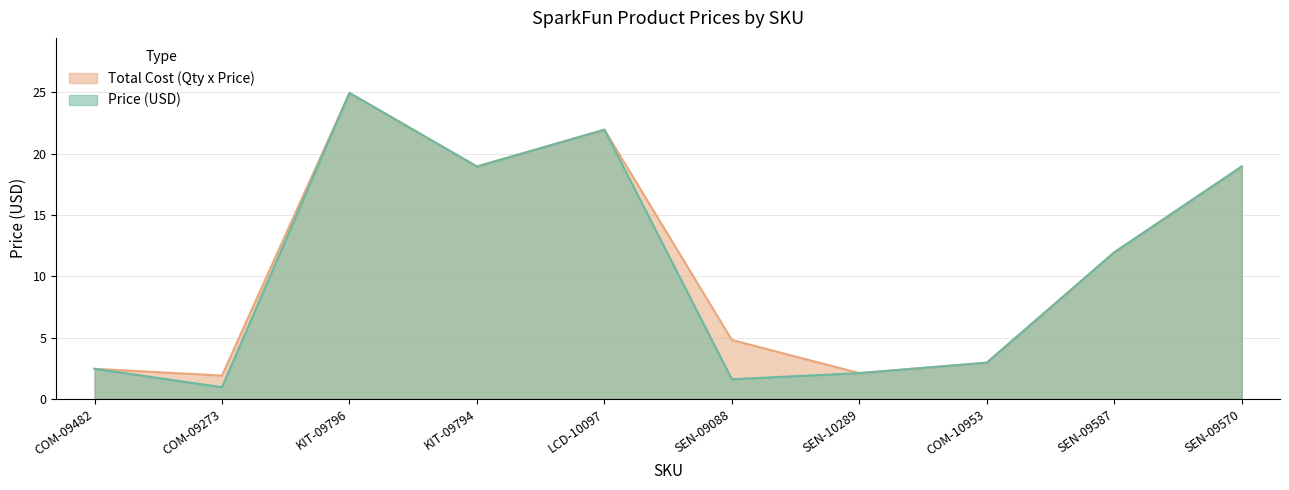

How many values in the Total Cost (Qty x Price) series are below 11?

5